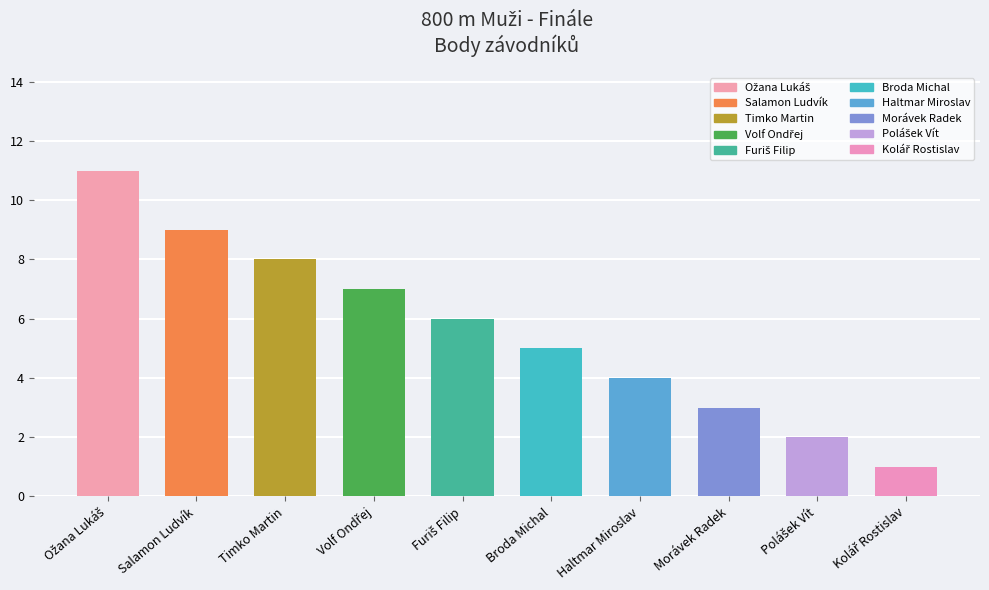

Which has a higher value, Morávek Radek or Salamon Ludvík?

Salamon Ludvík